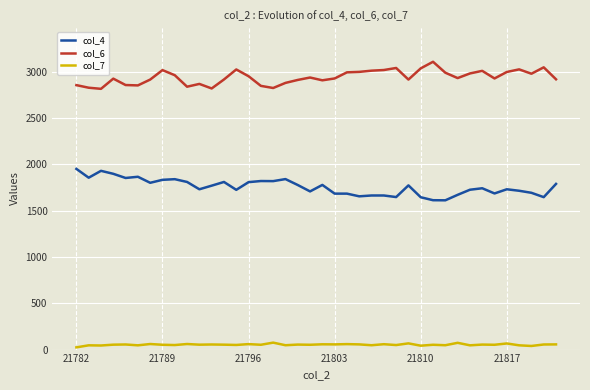

What is the greatest value displayed?

3106